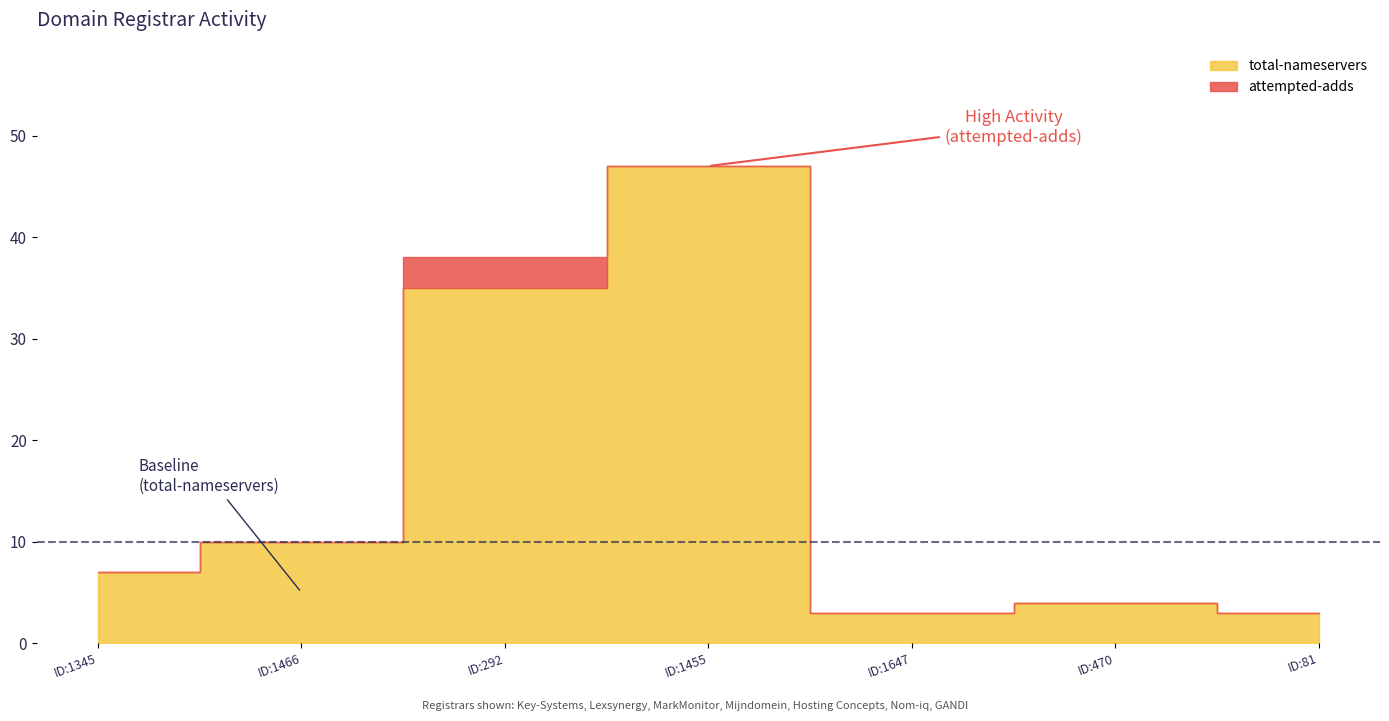

Which series has the largest range (max minus min)?

total-nameservers